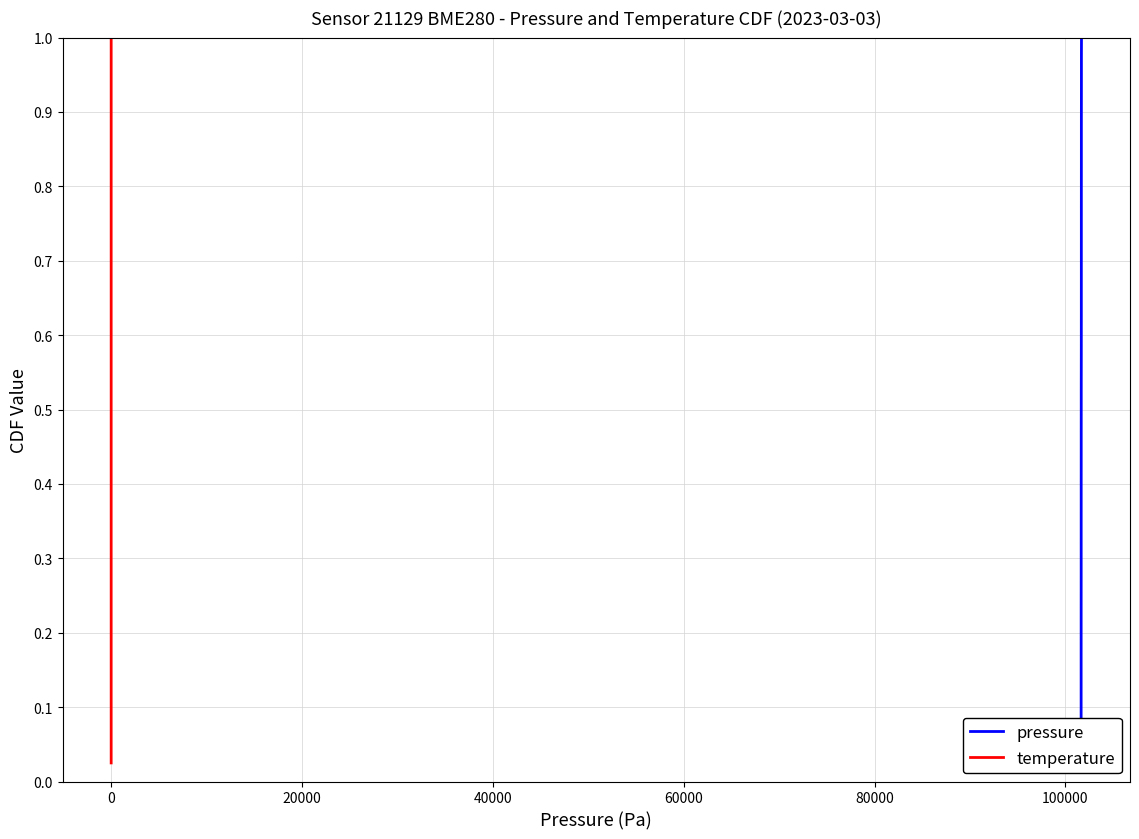

Reading left to right, transcribe all the data shown in this chart.

pressure: 0.0	0.1	0.1	0.1	0.1	0.1	0.2	0.2	0.2	0.2	0.3	0.3	0.3	0.3	0.4	0.4	0.4	0.5	0.5	0.5	0.5	0.6	0.6	0.6	0.6	0.7	0.7	0.7	0.7	0.8	0.8	0.8	0.8	0.8	0.9	0.9	0.9	0.9	1.0	1.0
temperature: 0.0	0.1	0.1	0.1	0.1	0.1	0.2	0.2	0.2	0.2	0.3	0.3	0.3	0.3	0.4	0.4	0.4	0.5	0.5	0.5	0.5	0.6	0.6	0.6	0.6	0.7	0.7	0.7	0.7	0.8	0.8	0.8	0.8	0.8	0.9	0.9	0.9	0.9	1.0	1.0